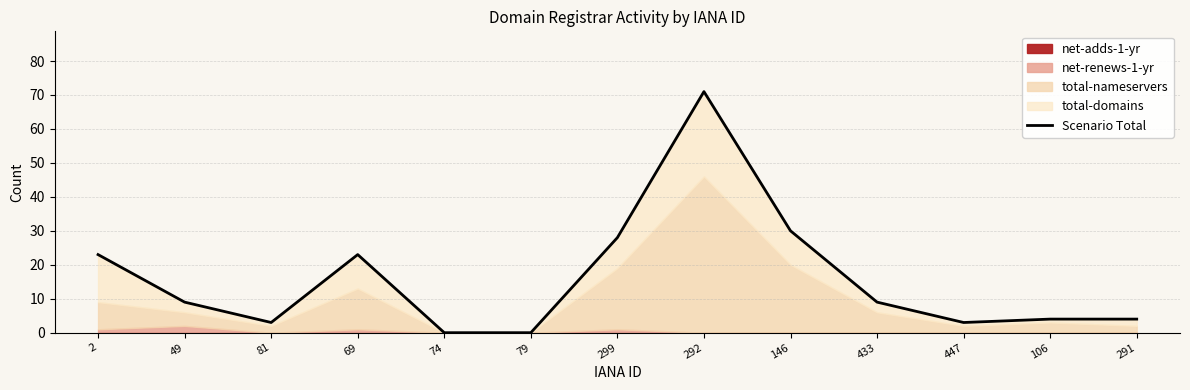

Which label corresponds to the smallest value in the chart?

74